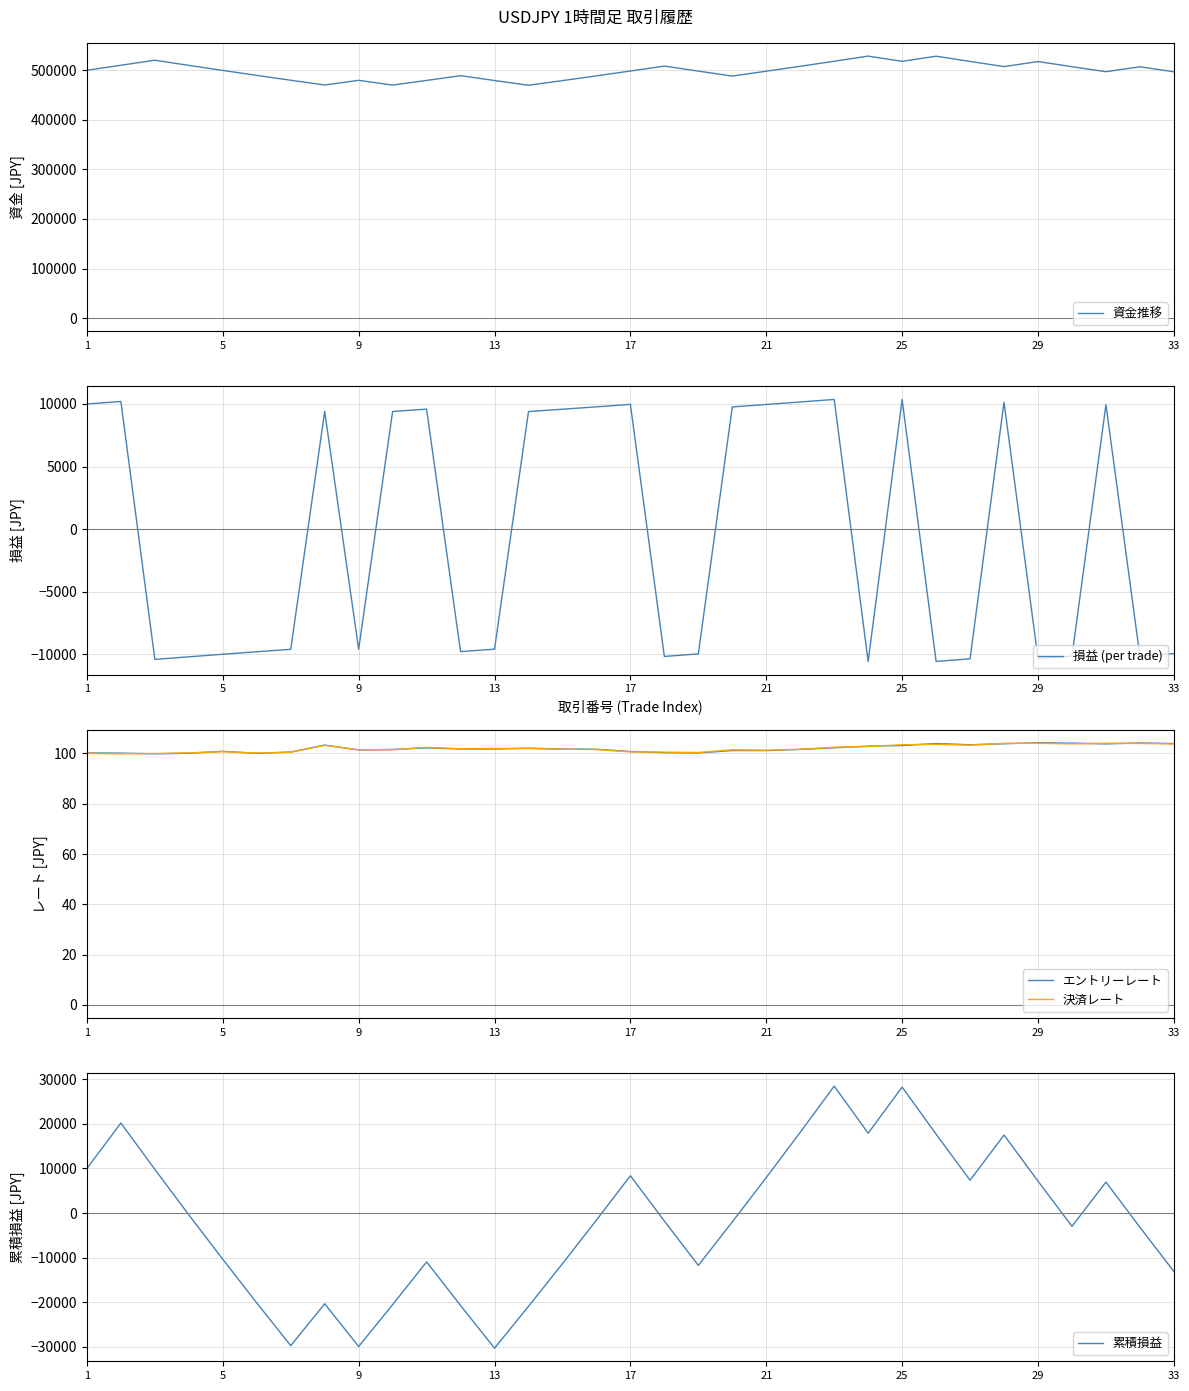

Is it true that エントリーレート equals 46.9 at 14?

False